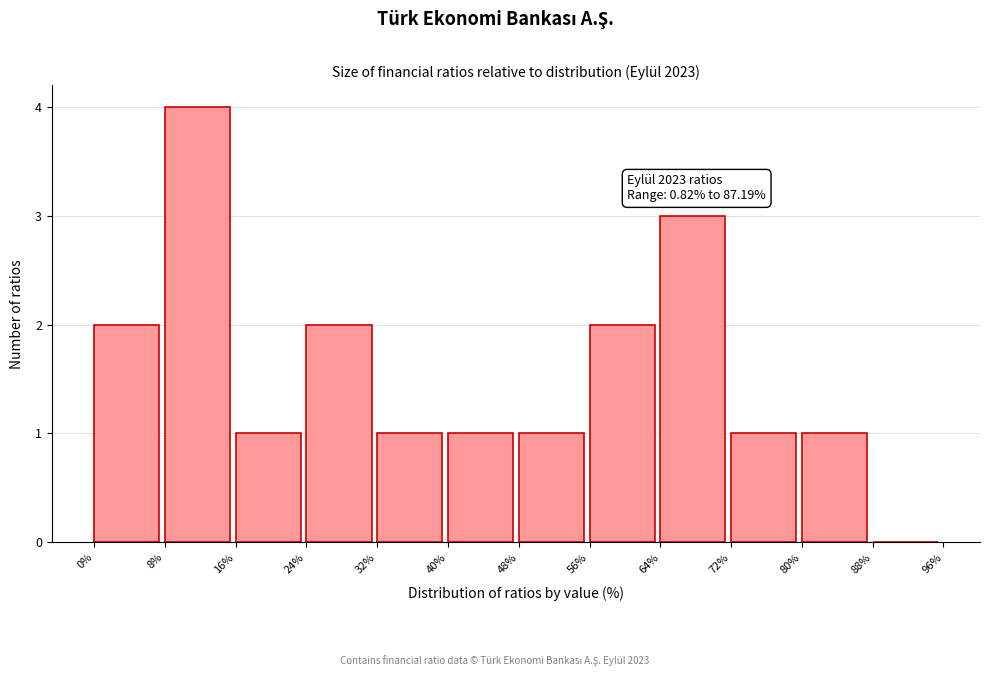

Over which range of the x-axis is the bar tallest?

8% to 16%